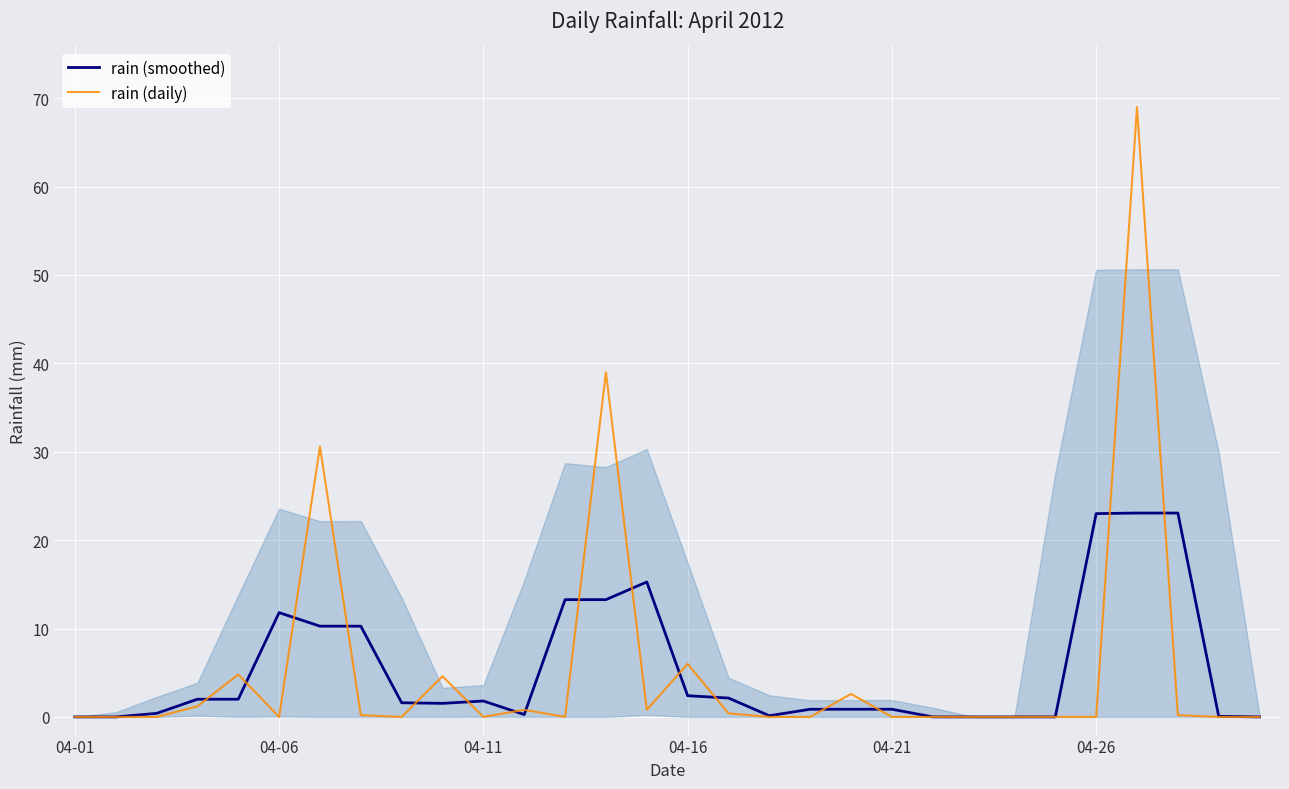

How many lines are shown in the chart?

2